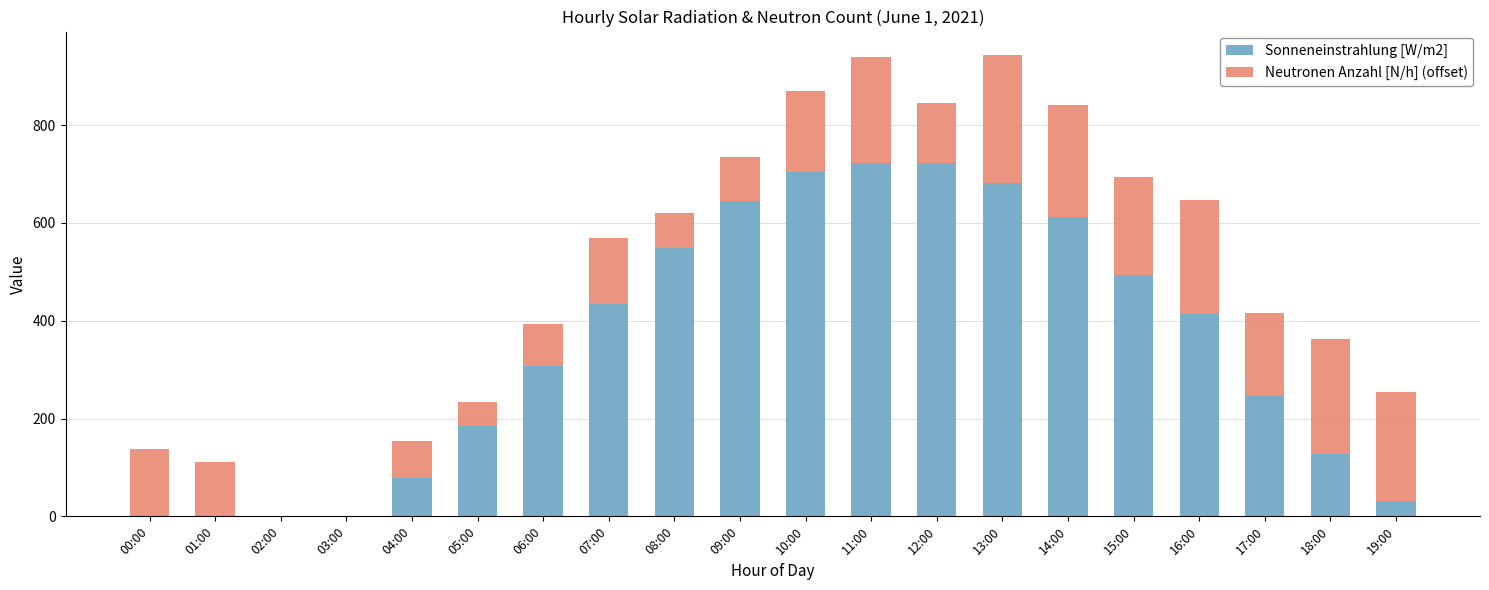

The Sonneneinstrahlung [W/m2] series shows 932 at 13:00. True or false?

False